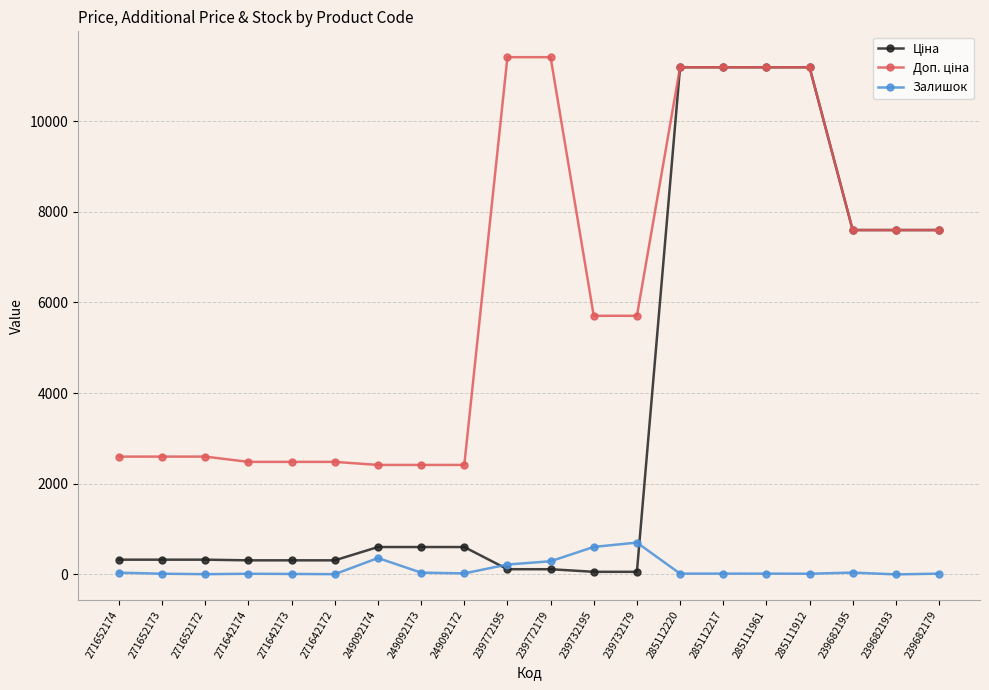

Reading left to right, list all the values displayed in this chart.

Ціна: 271652174=324.8	271652173=324.8	271652172=324.8	271642174=310.3	271642173=310.3	271642172=310.3	249092174=603.7	249092173=603.7	249092172=603.7	239772195=114.1	239772179=114.1	239732195=57.0	239732179=57.0	285112220=11188.2	285112217=11188.2	285111961=11188.2	285111912=11188.2	239682195=7596.5	239682193=7596.5	239682179=7596.5
Доп. ціна: 271652174=2598.3	271652173=2598.3	271652172=2598.3	271642174=2482.4	271642173=2482.4	271642172=2482.4	249092174=2414.8	249092173=2414.8	249092172=2414.8	239772195=11410.0	239772179=11410.0	239732195=5705.0	239732179=5705.0	285112220=11188.2	285112217=11188.2	285111961=11188.2	285111912=11188.2	239682195=7596.5	239682193=7596.5	239682179=7596.5
Залишок: 271652174=38.0	271652173=15.0	271652172=5.0	271642174=14.0	271642173=10.0	271642172=5.0	249092174=361.0	249092173=39.0	249092172=22.0	239772195=218.0	239772179=290.0	239732195=606.0	239732179=702.0	285112220=17.0	285112217=17.0	285111961=17.0	285111912=15.0	239682195=40.0	239682193=0.0	239682179=17.0